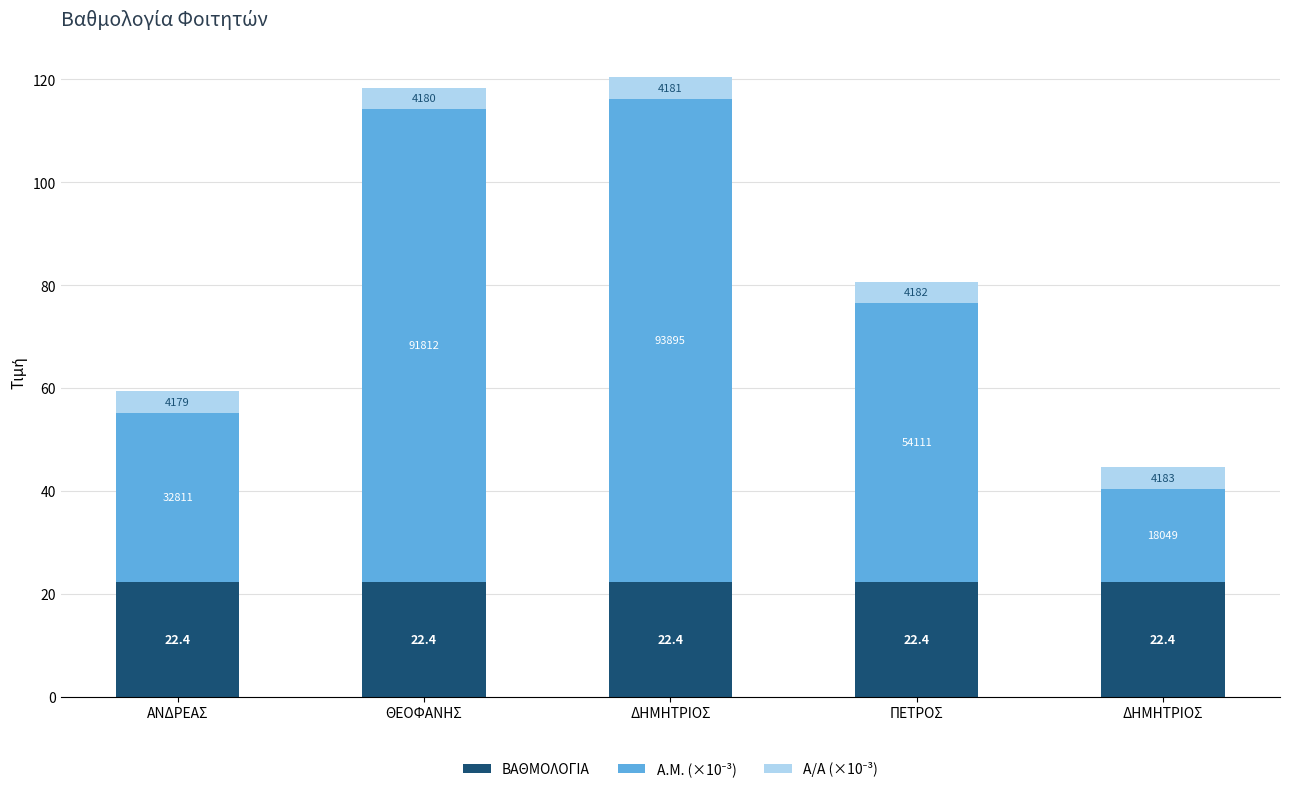

At how many categories does at least one series exceed 32?

4